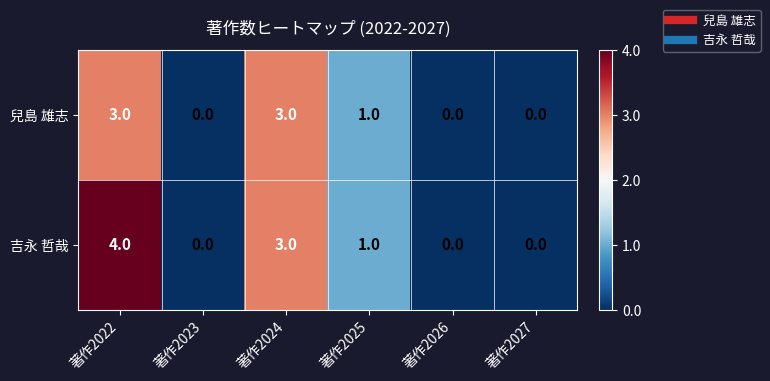

Which series has the largest total across all categories?

吉永 哲哉